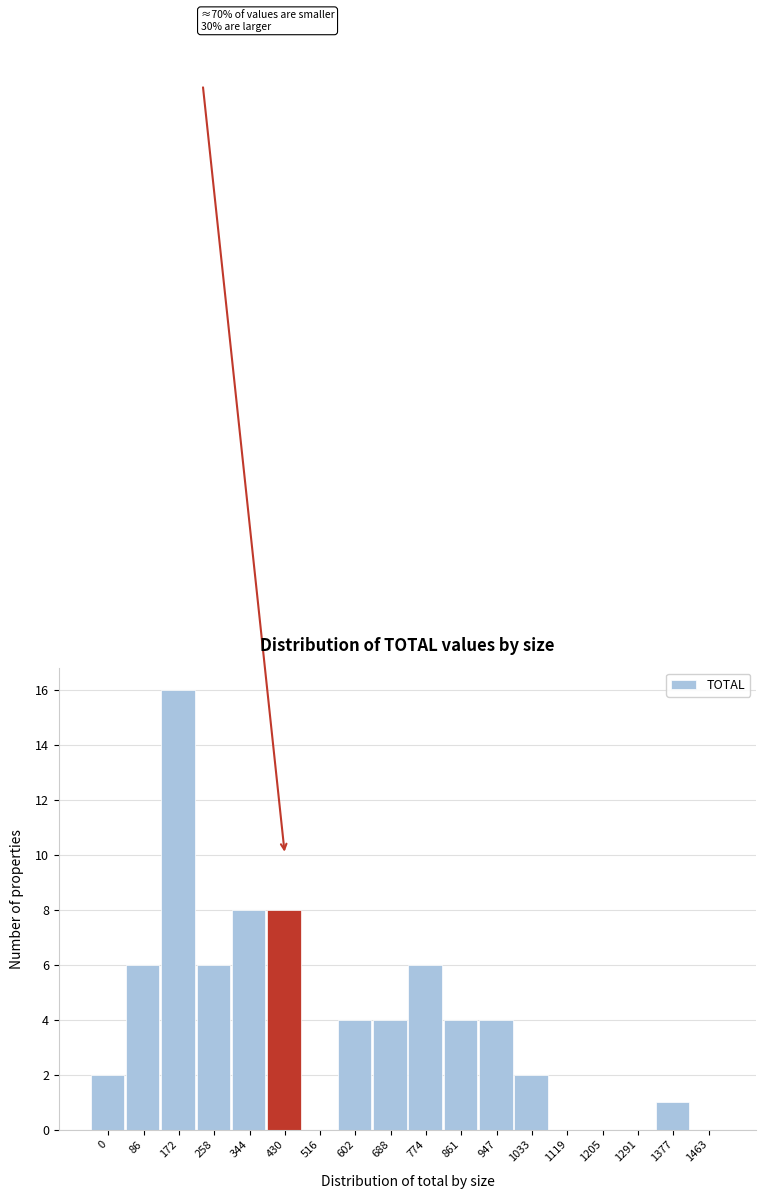

Reading right to left, list all the values displayed in this chart.

1463=0	1377=1	1291=0	1205=0	1119=0	1033=2	947=4	861=4	774=6	688=4	602=4	516=0	430=8	344=8	258=6	172=16	86=6	0=2